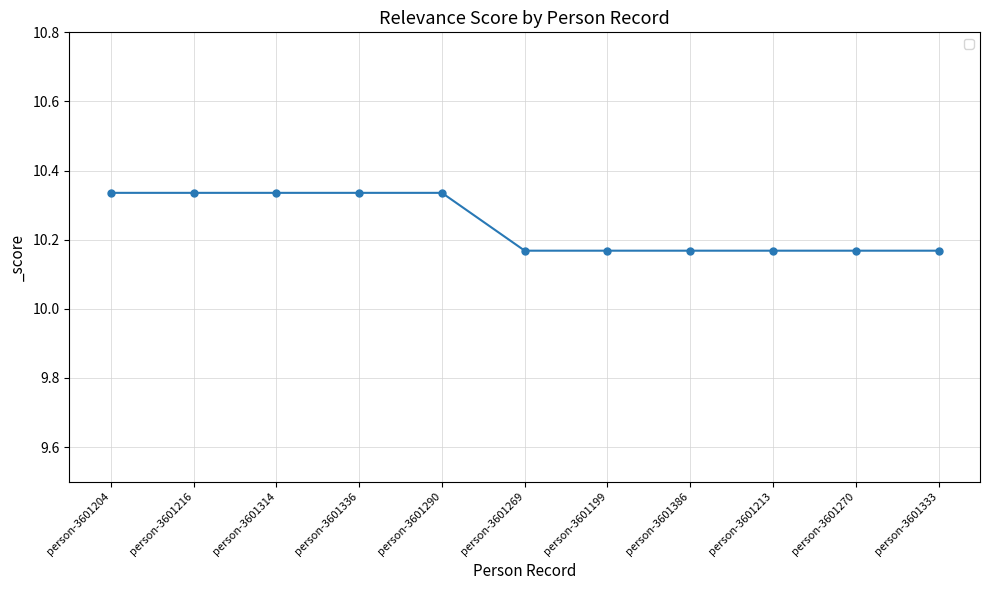

Is it true that the value at person-3601204 is 17.7?

False